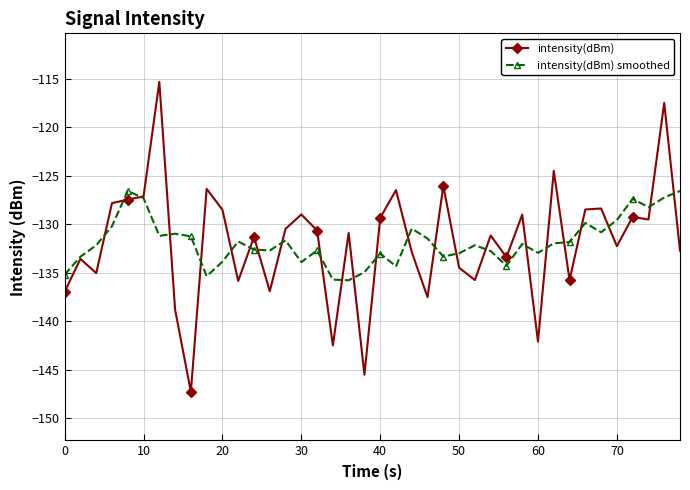

Which series has the largest range (max minus min)?

intensity(dBm)